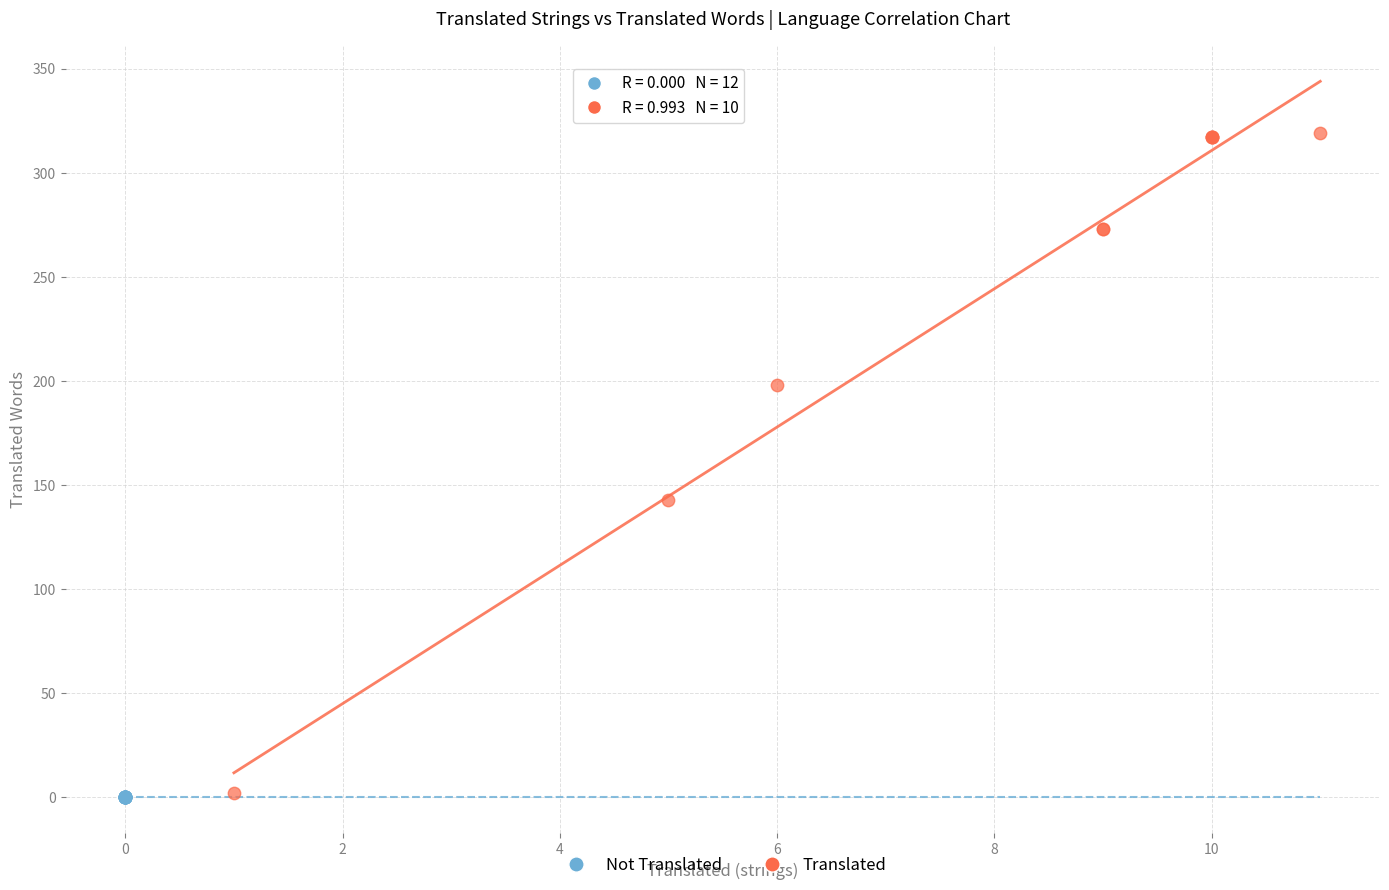

Which series reaches the maximum Y coordinate?

Translated